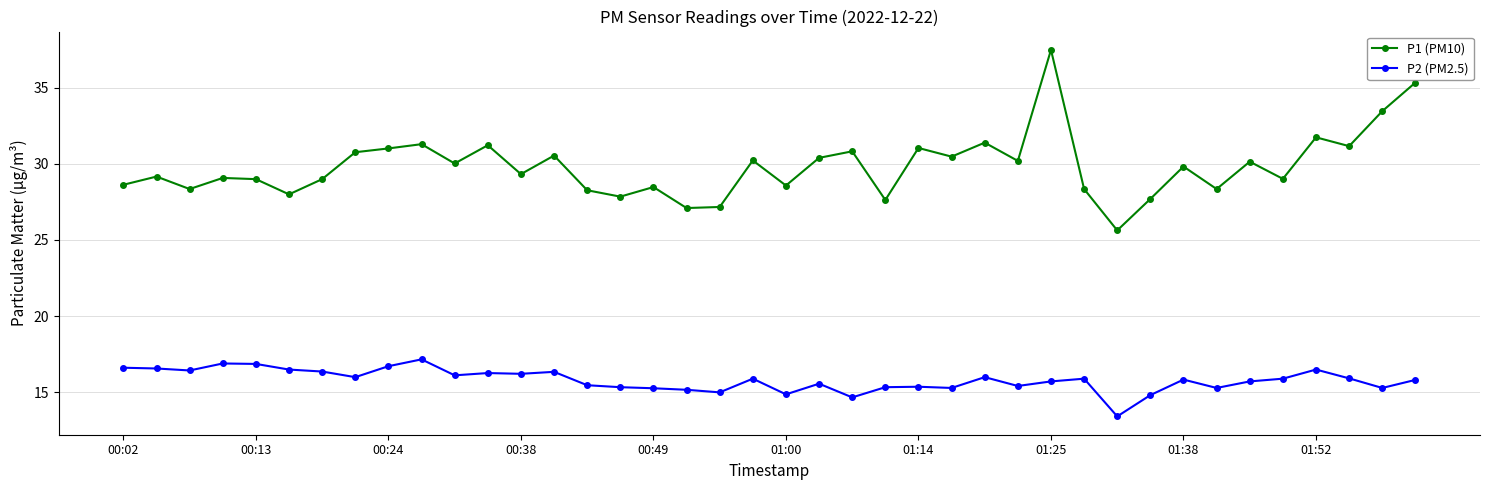

In P1 (PM10), how many points are lower than both neighbors (excluding endpoints)?

14